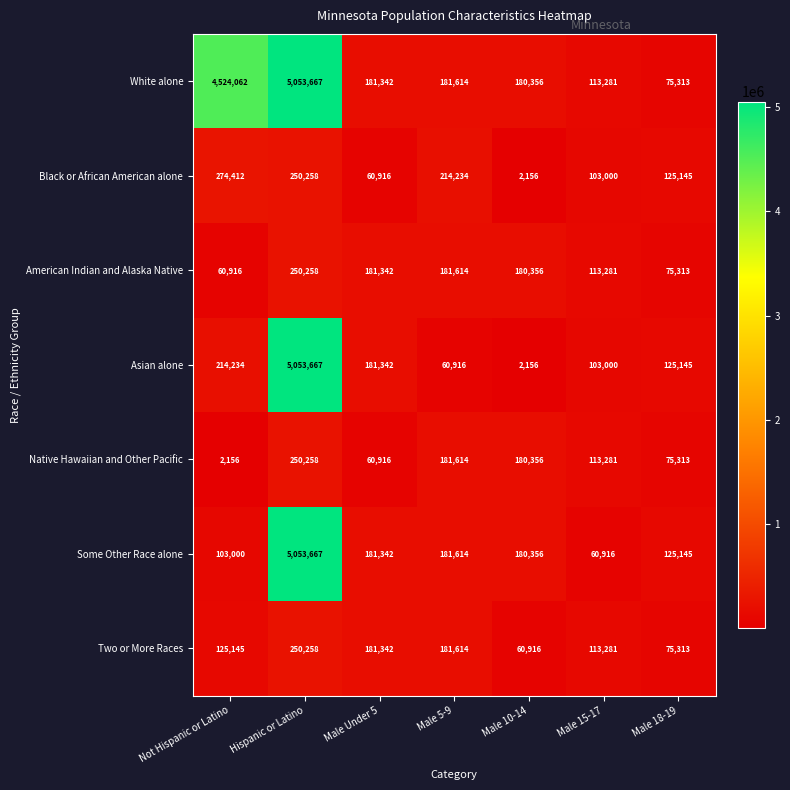

Read the Black or African American alone value at Not Hispanic or Latino, to the nearest 50.

274400